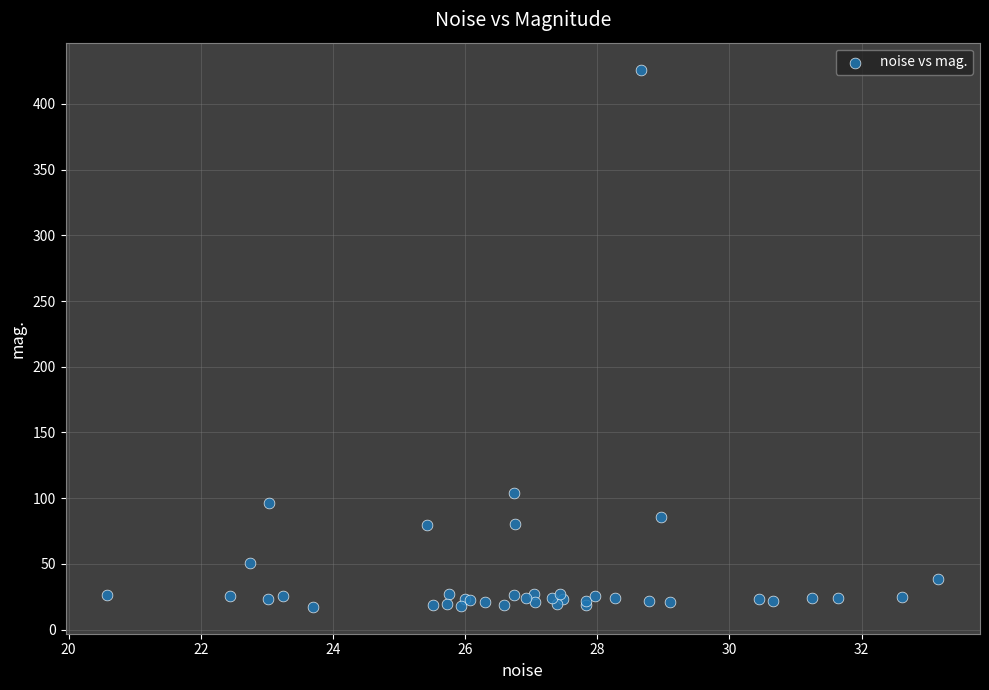

What Y value in the scatter plot is closest to 221?

104.2